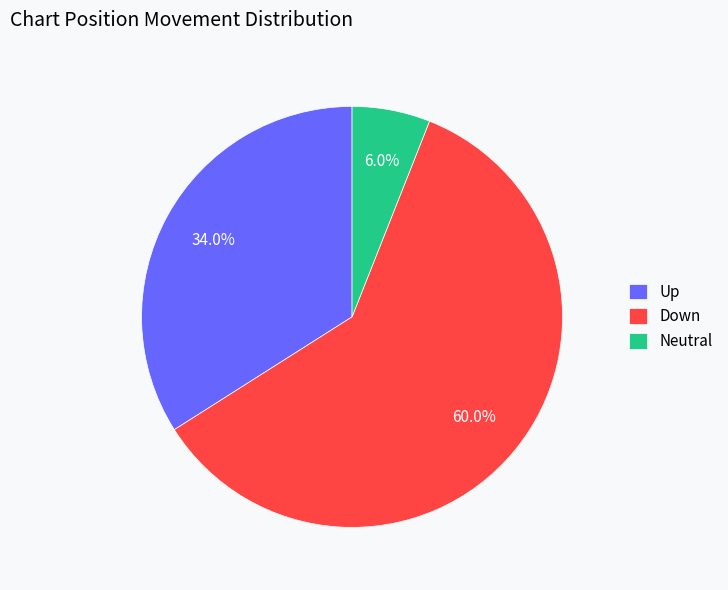

What is the smallest slice in the pie chart?

Neutral